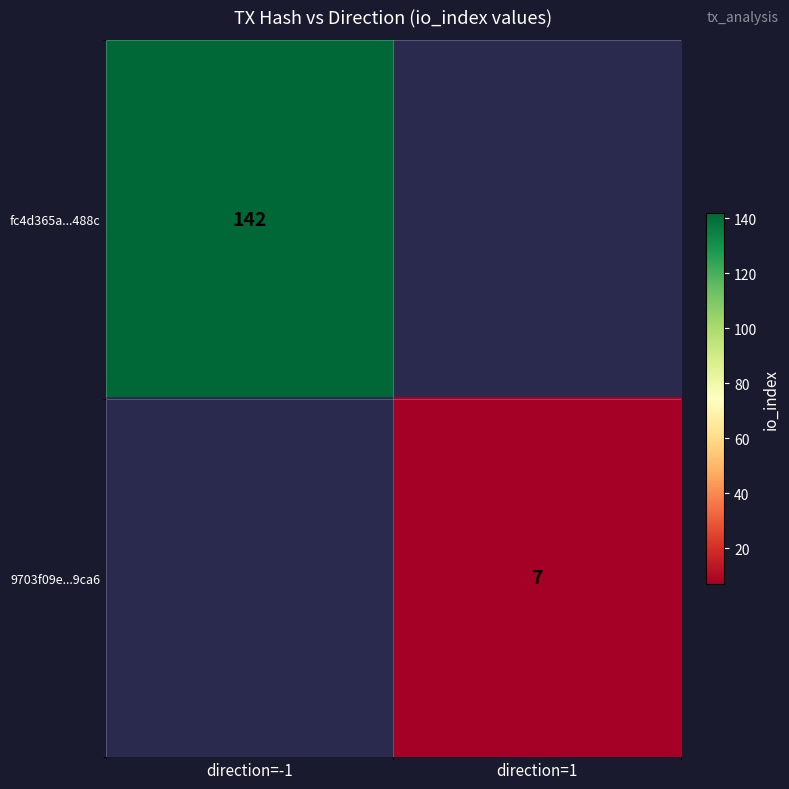

Is it true that 9703f09e...9ca6 equals 7 at direction=1?

True